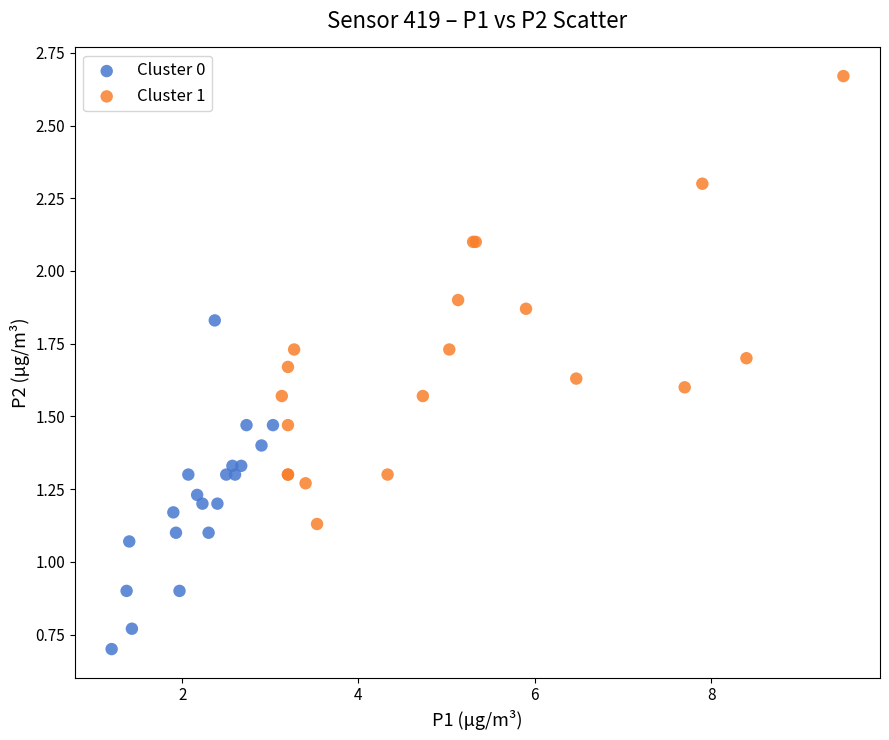

Which series reaches the minimum Y coordinate?

Cluster 0